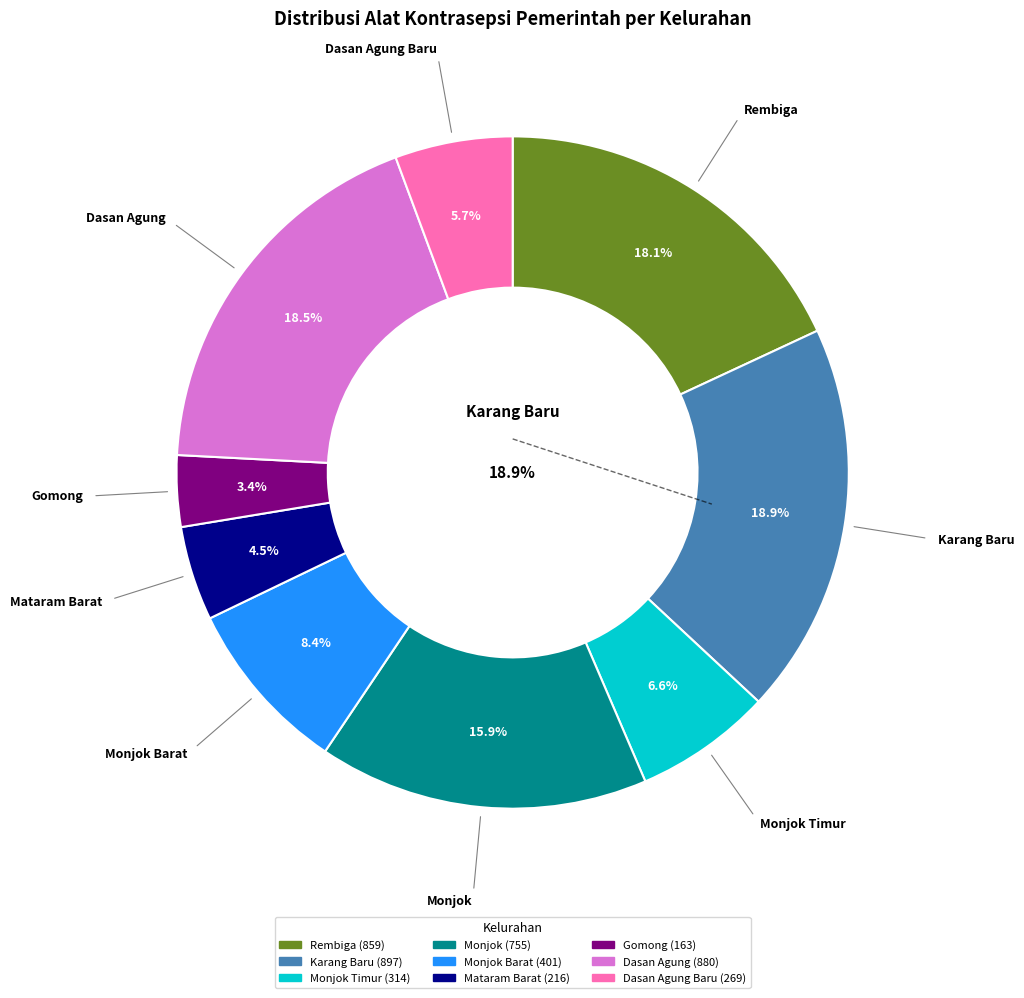

Is Monjok Barat the majority of the pie?

No